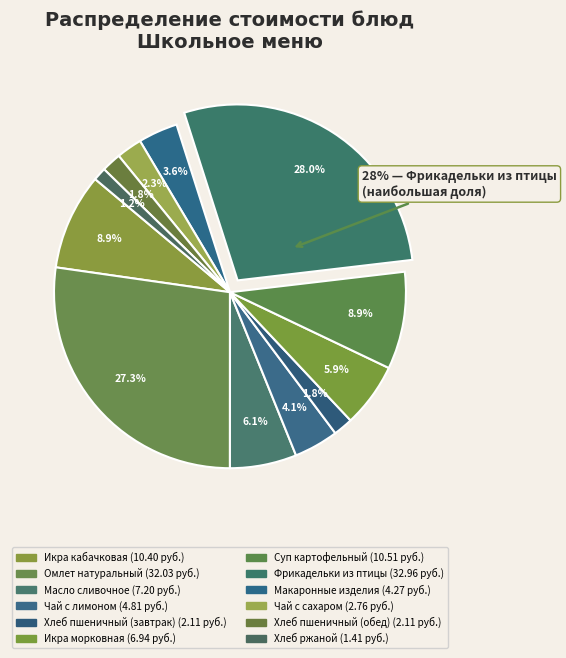

To the nearest percent, what is the average slice percentage?

8%